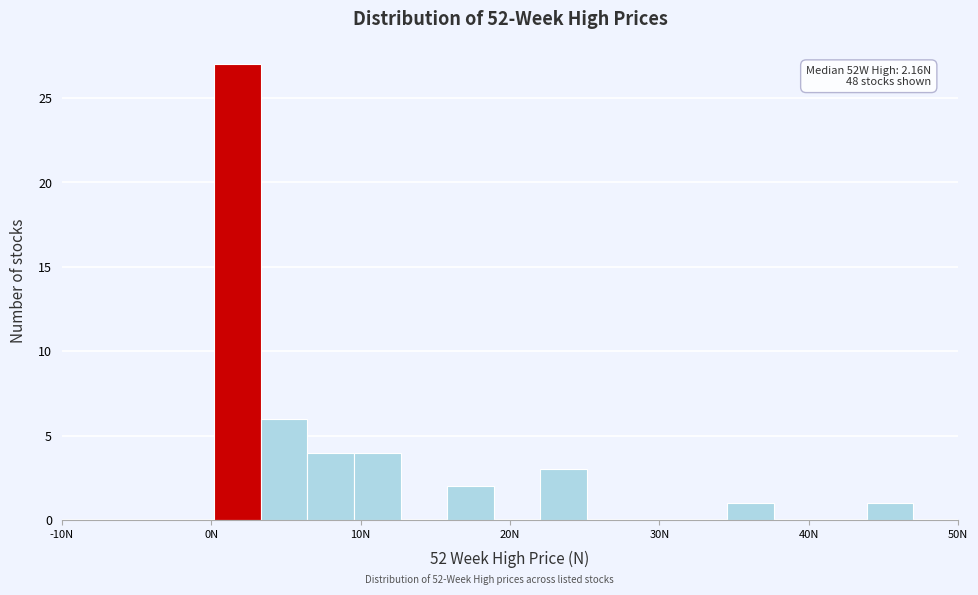

Read against the x-axis, roughly where is the centre of the tallest bar?

2